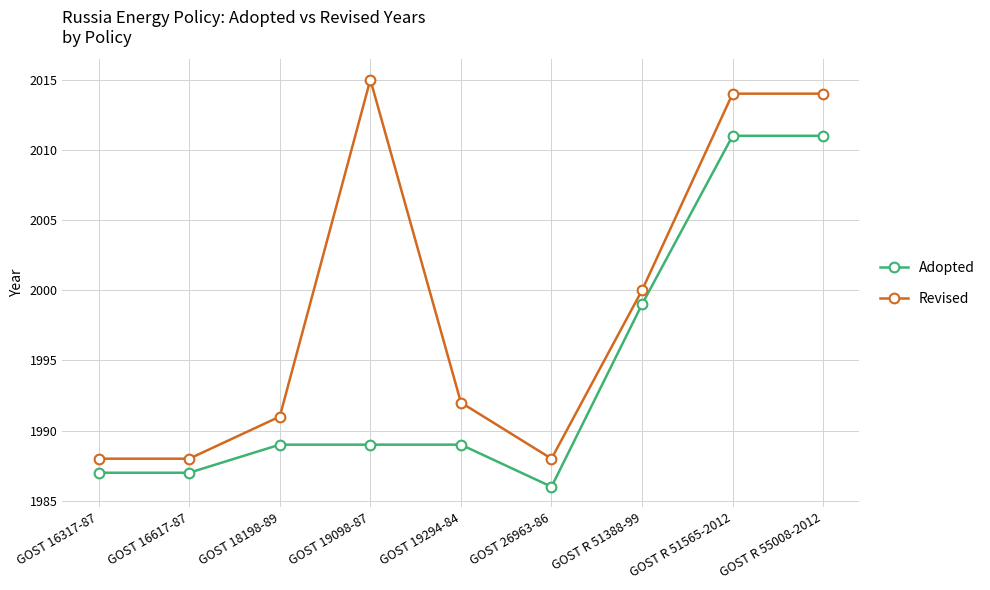

Which series changed the most between GOST 16617-87 and GOST R 55008-2012?

Revised